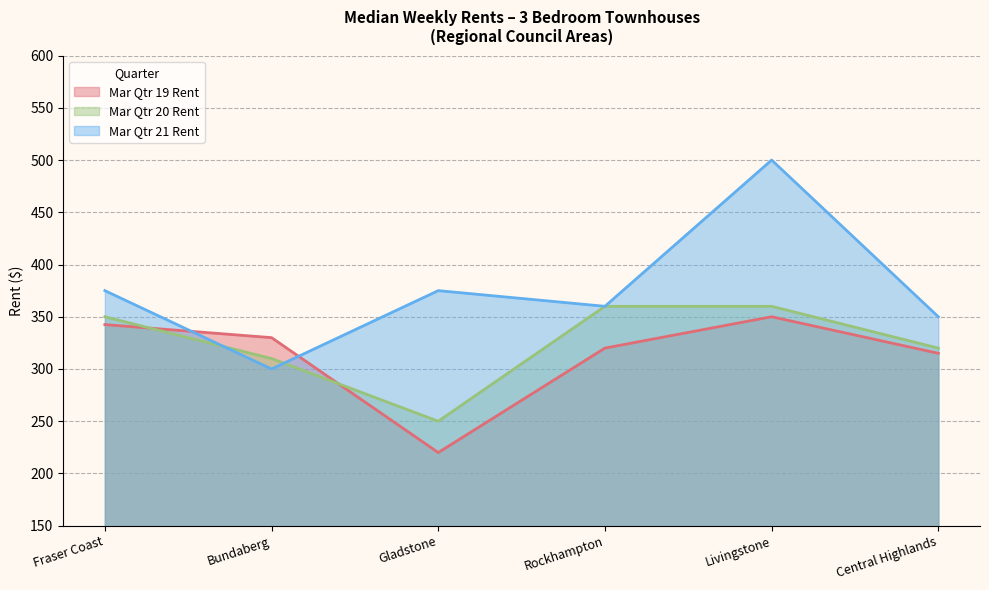

How many data points does each series have?

6